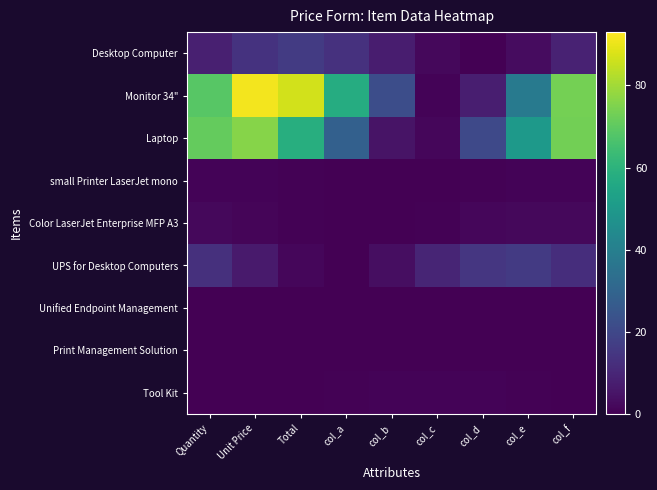

What is the spread (max minus min) of values at col_b?

21.9